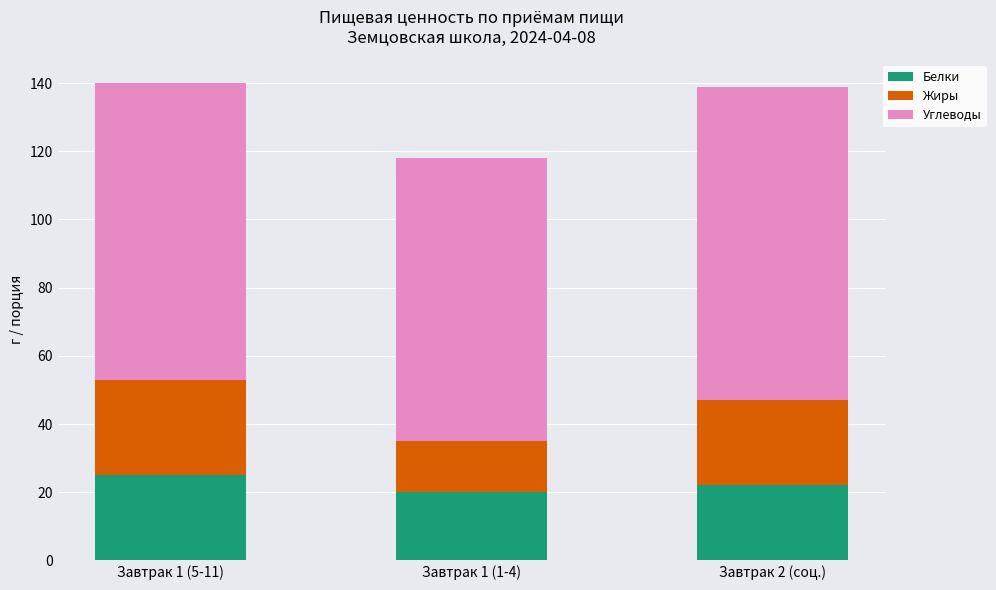

What is the average value of the Белки series?

22